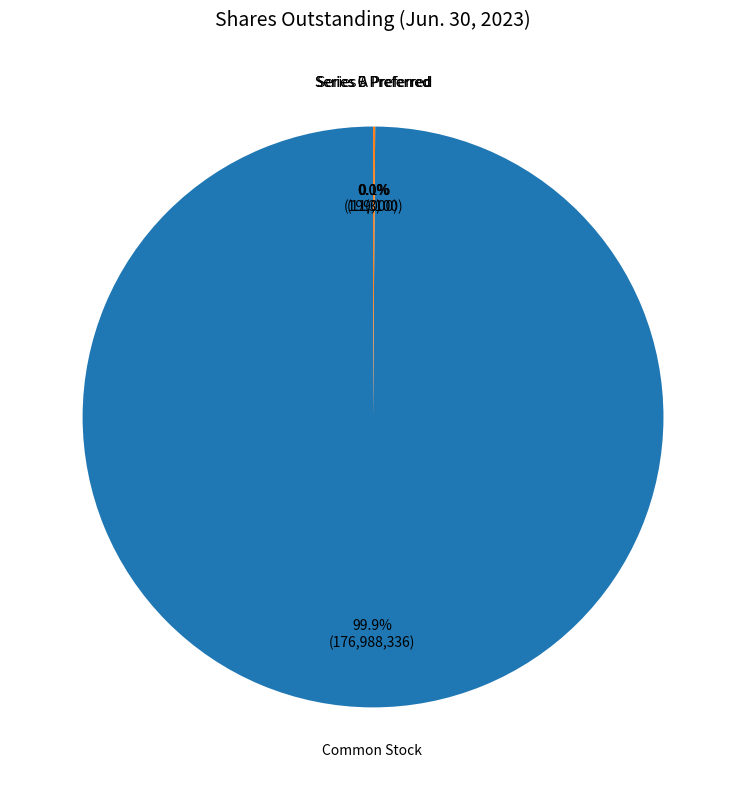

Is there any slice that represents more than half of the pie?

Yes